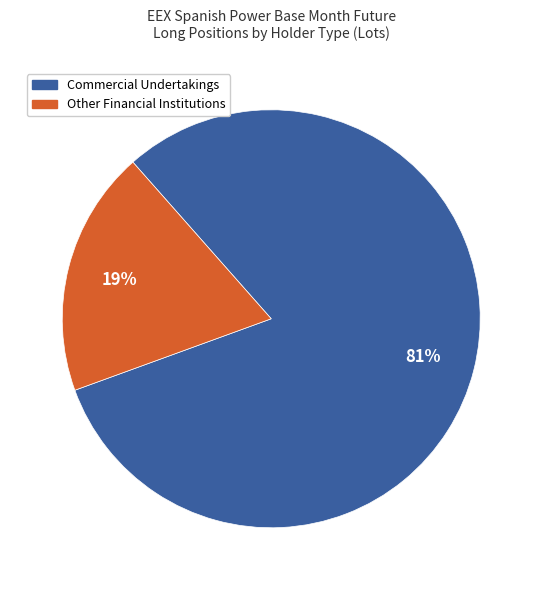

How many slices are in this pie chart?

2